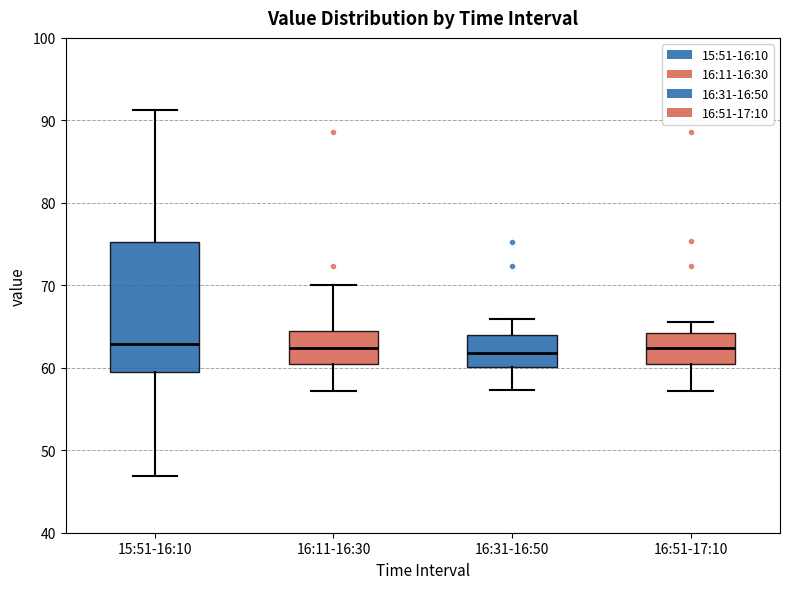

Reading left to right, read every box against the y-axis: the position of its median line, the range the box covers, and the ends of its whiskers. The values are not printed on the chart, so give them approximately, as read against the axis.

15:51-16:10: median 63, box 60 to 75, whiskers 47 to 91
16:11-16:30: median 62, box 60 to 64, whiskers 57 to 70
16:31-16:50: median 62, box 60 to 64, whiskers 57 to 66
16:51-17:10: median 62, box 60 to 64, whiskers 57 to 66